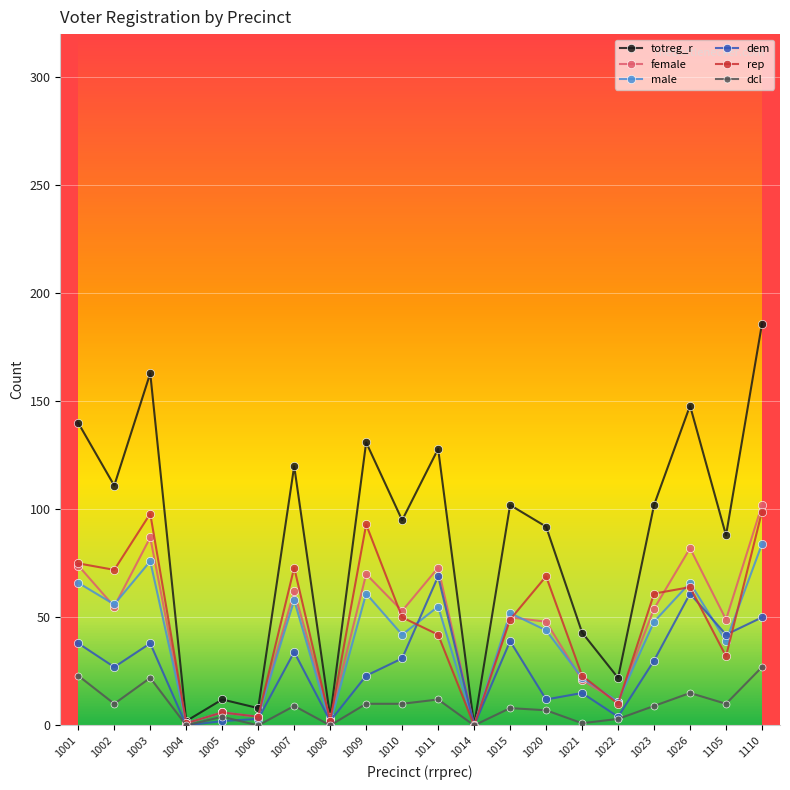

Does the chart display data point markers on the line(s)?

Yes